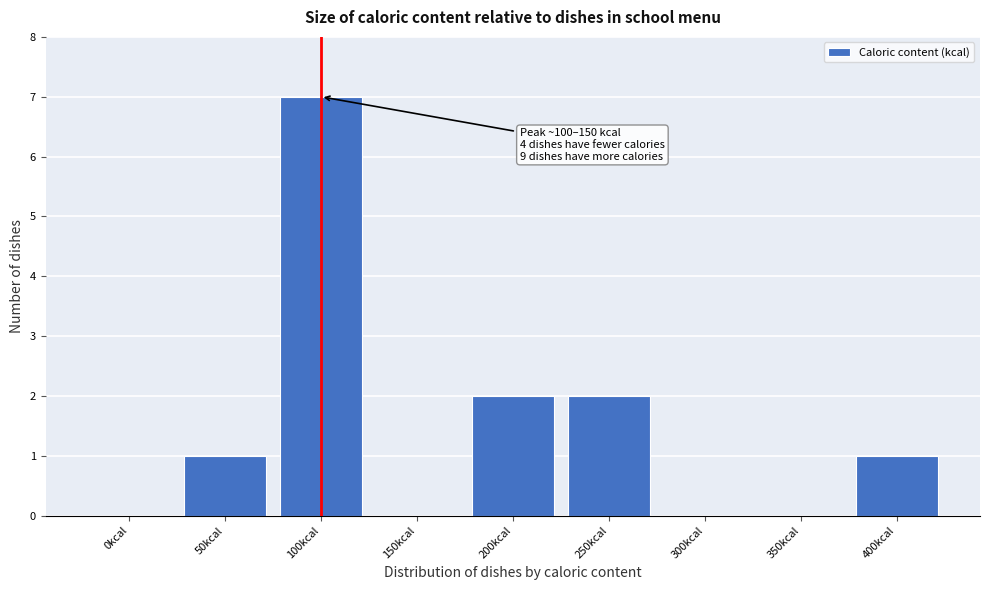

Reading left to right, transcribe all the data shown in this chart.

0kcal=0	50kcal=1	100kcal=7	150kcal=0	200kcal=2	250kcal=2	300kcal=0	350kcal=0	400kcal=1